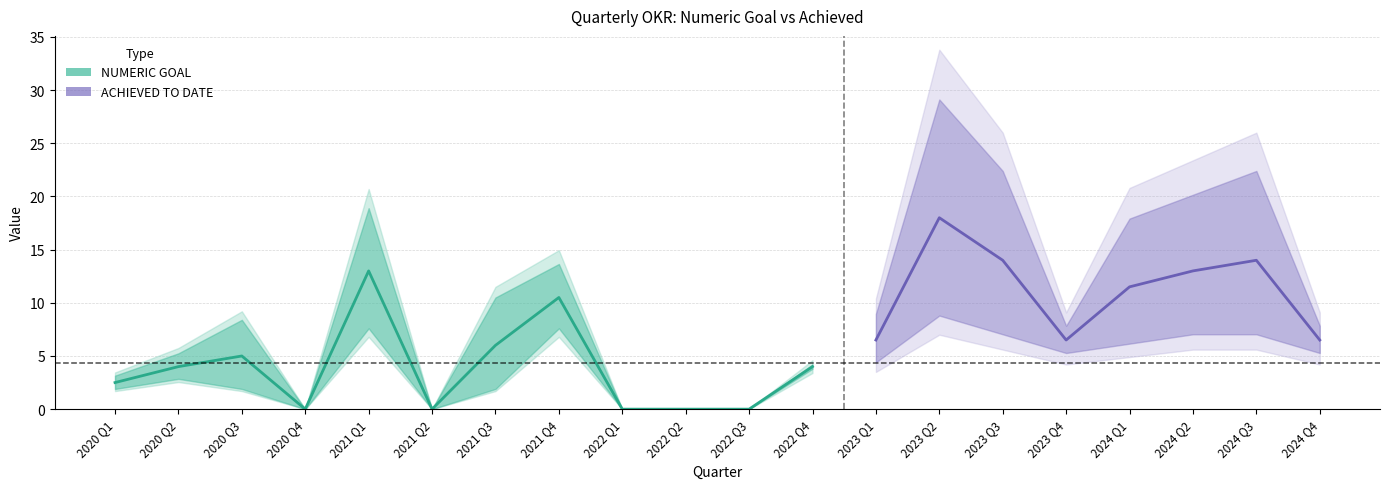

How many interior local valleys does the NUMERIC GOAL series have?

3